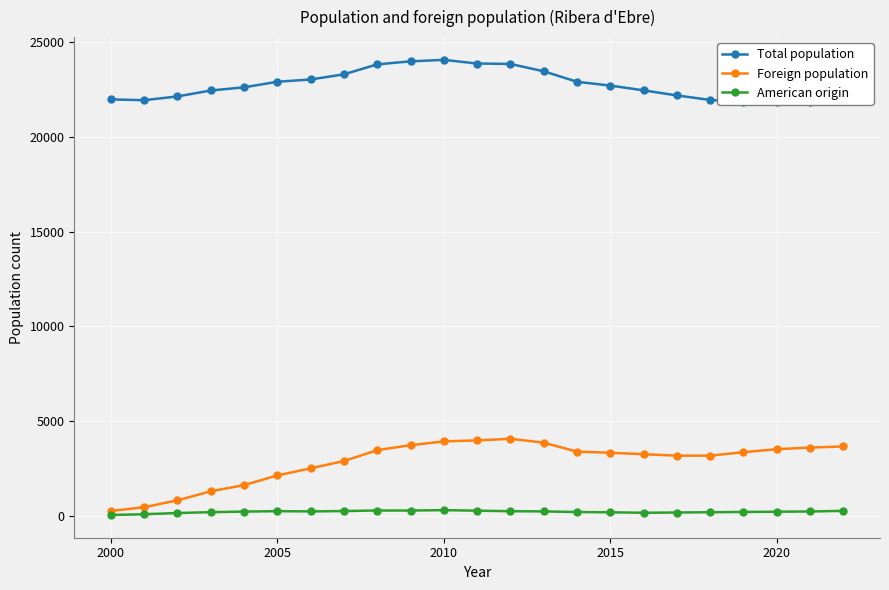

How many interior local valleys does the Foreign population series have?

1